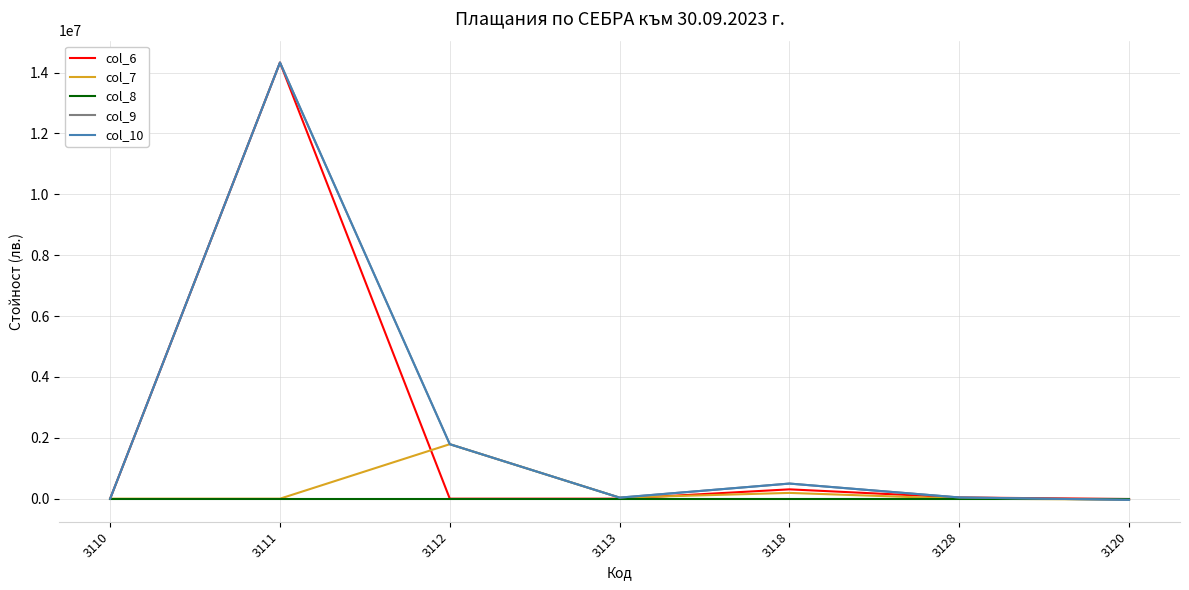

Does the chart have visible grid lines?

Yes